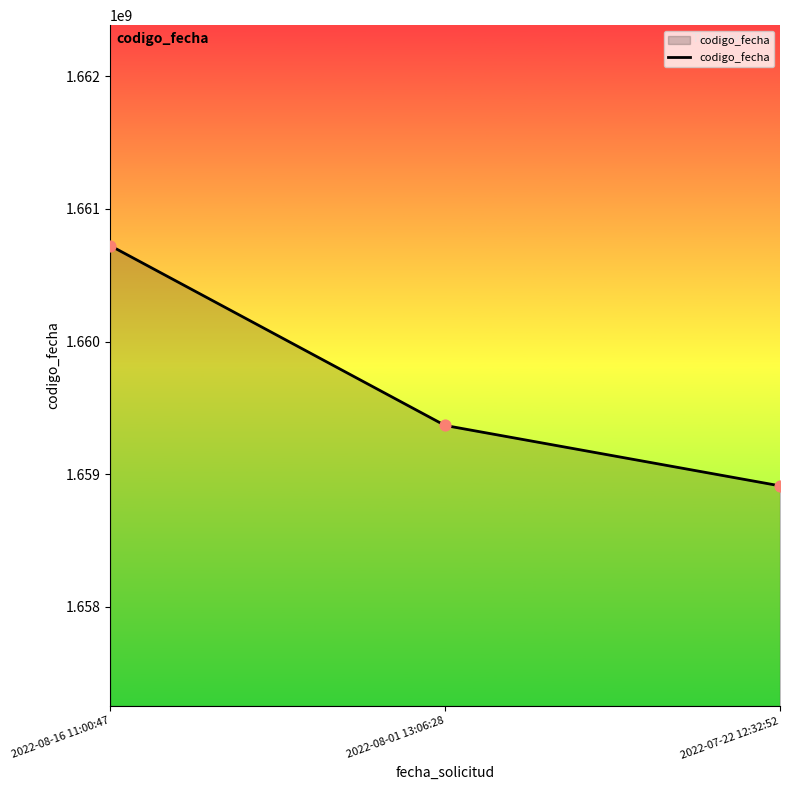

What is the ratio of the value at 2022-08-16 11:00:47 to the value at 2022-08-01 13:06:28?

1.0